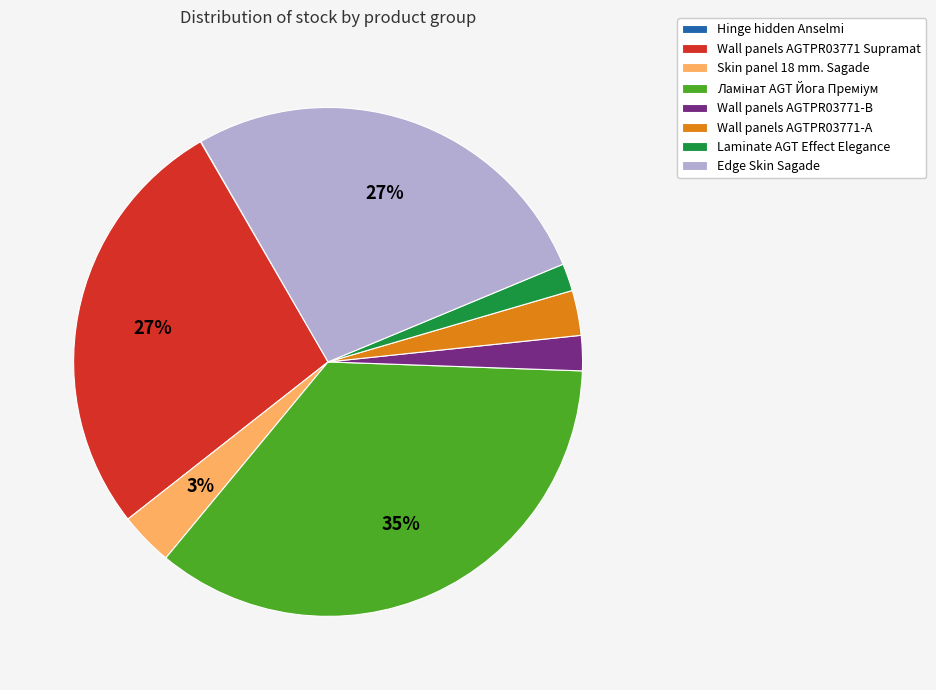

To the nearest percent, what is the average slice percentage?

12%